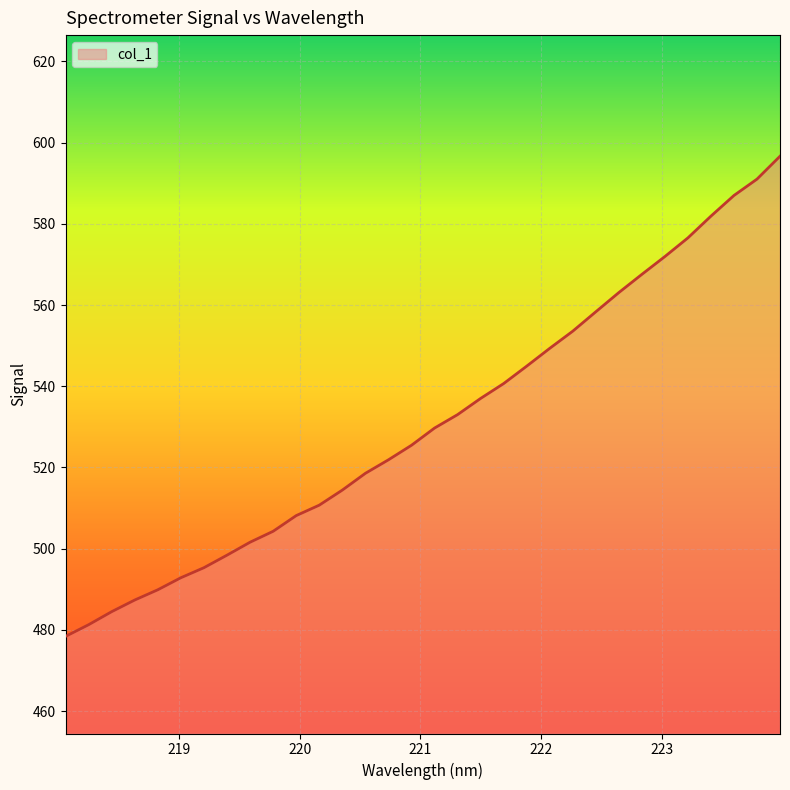

True or false: the data has more than 0 interior local peaks.

False